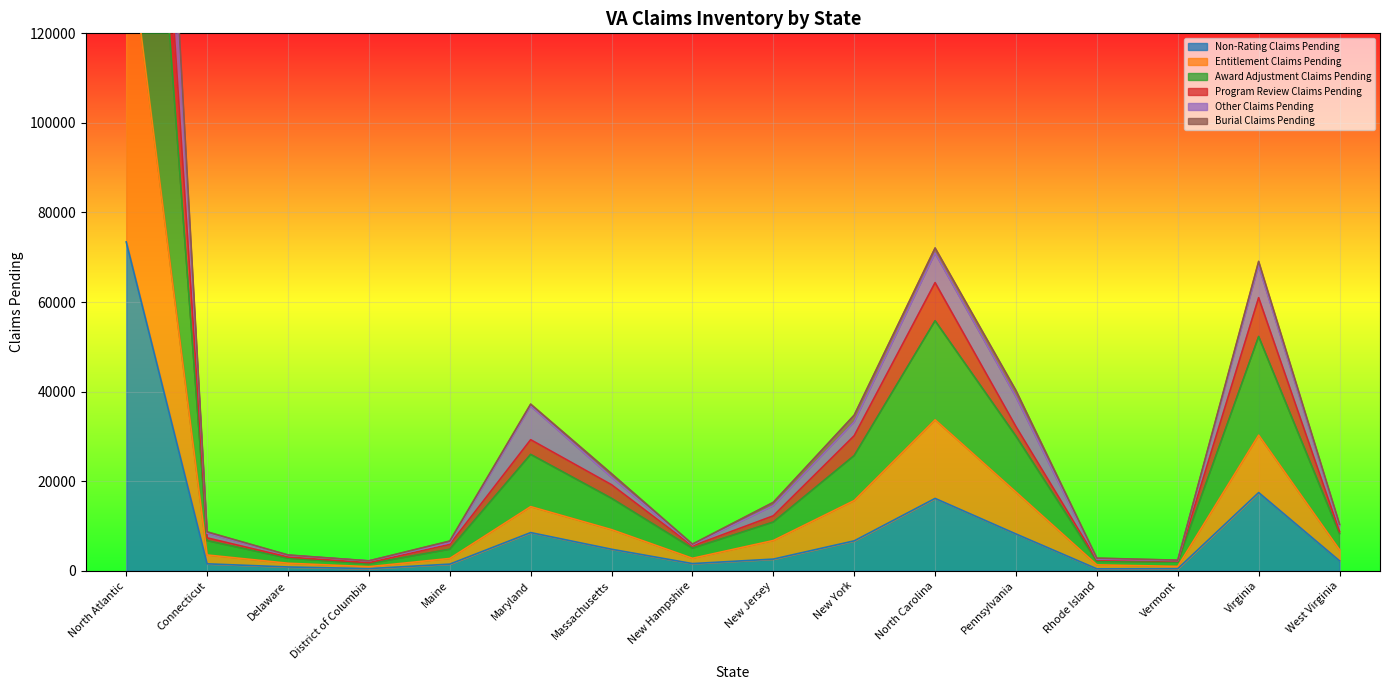

Reading left to right, what are all the values shown in this chart?

Non-Rating Claims Pending: North Atlantic=73423	Connecticut=1542	Delaware=840	District of Columbia=473	Maine=1475	Maryland=8519	Massachusetts=4799	New Hampshire=1594	New Jersey=2597	New York=6675	North Carolina=16150	Pennsylvania=8207	Rhode Island=421	Vermont=464	Virginia=17457	West Virginia=2210
Entitlement Claims Pending: North Atlantic=146031	Connecticut=3517	Delaware=1674	District of Columbia=910	Maine=2738	Maryland=14318	Massachusetts=9179	New Hampshire=2777	New Jersey=6750	New York=15673	North Carolina=33704	Pennsylvania=17557	Rhode Island=1309	Vermont=973	Virginia=30283	West Virginia=4669
Award Adjustment Claims Pending: North Atlantic=324294	Connecticut=8374	Delaware=3444	District of Columbia=2187	Maine=6264	Maryland=36772	Massachusetts=20887	New Hampshire=5774	New Jersey=14519	New York=33209	North Carolina=70926	Pennsylvania=38843	Rhode Island=2605	Vermont=2277	Virginia=68166	West Virginia=10047
Program Review Claims Pending: North Atlantic=285251	Connecticut=7339	Delaware=3061	District of Columbia=1791	Maine=5884	Maryland=29257	Massachusetts=19201	New Hampshire=5541	New Jersey=12260	New York=30148	North Carolina=64329	Pennsylvania=32166	Rhode Island=2413	Vermont=2156	Virginia=60973	West Virginia=8732
Other Claims Pending: North Atlantic=332807	Connecticut=8676	Delaware=3519	District of Columbia=2209	Maine=6625	Maryland=37202	Massachusetts=21666	New Hampshire=5942	New Jersey=15271	New York=34746	North Carolina=72073	Pennsylvania=40241	Rhode Island=2811	Vermont=2361	Virginia=69076	West Virginia=10389
Burial Claims Pending: North Atlantic=250147	Connecticut=6721	Delaware=2803	District of Columbia=1573	Maine=4801	Maryland=25976	Massachusetts=16171	New Hampshire=5022	New Jersey=10874	New York=25713	North Carolina=55820	Pennsylvania=30053	Rhode Island=2092	Vermont=1946	Virginia=52301	West Virginia=8281